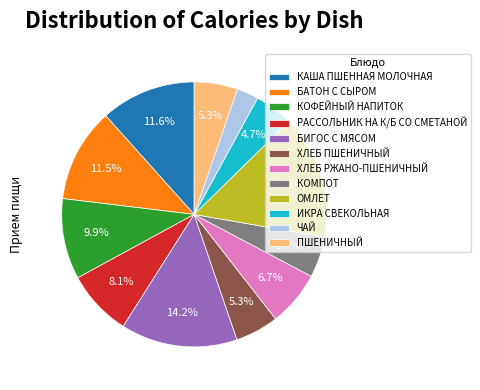

Combined, what portion of the pie is ХЛЕБ РЖАНО-ПШЕНИЧНЫЙ and КОФЕЙНЫЙ НАПИТОК?

16.6%